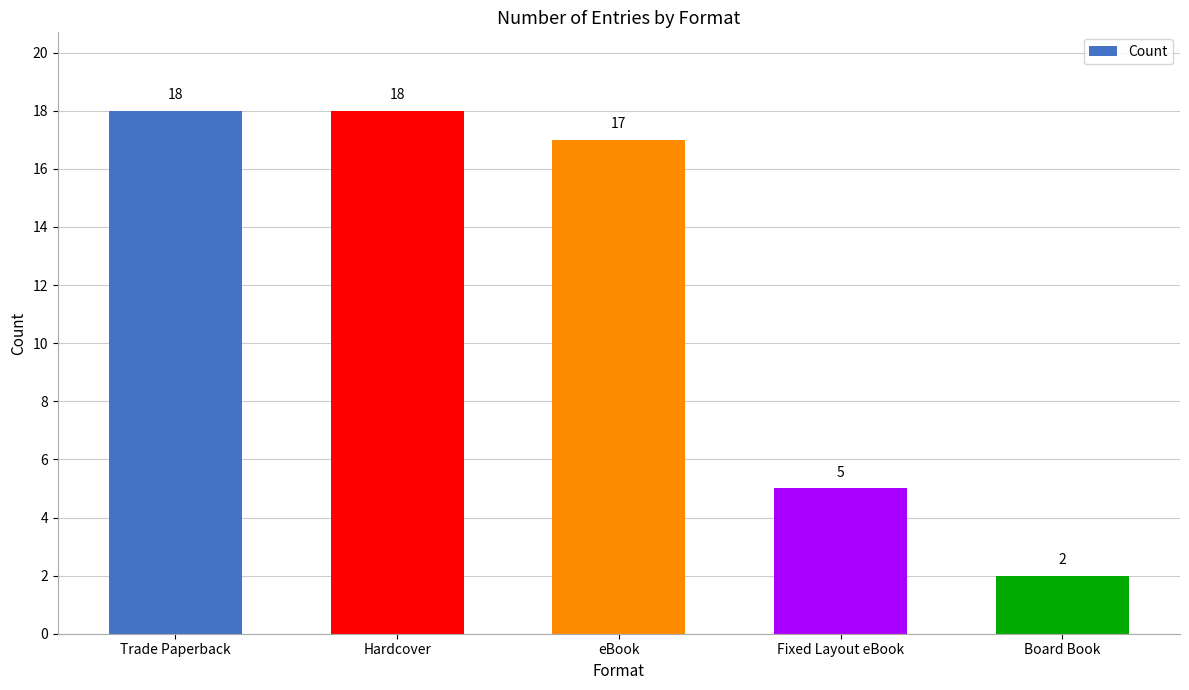

Reading right to left, list all the values displayed in this chart.

Board Book=2	Fixed Layout eBook=5	eBook=17	Hardcover=18	Trade Paperback=18